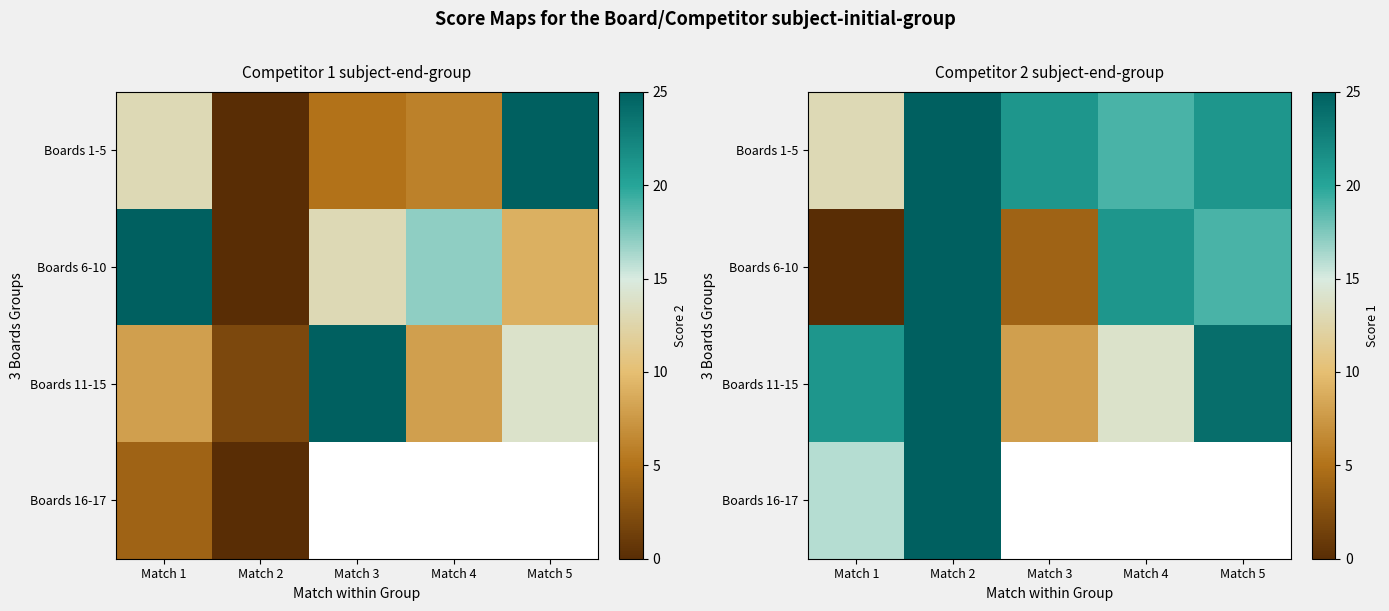

List the series in order of their peak value, highest first.

Boards 1-5, Boards 6-10, Boards 11-15, Boards 16-17